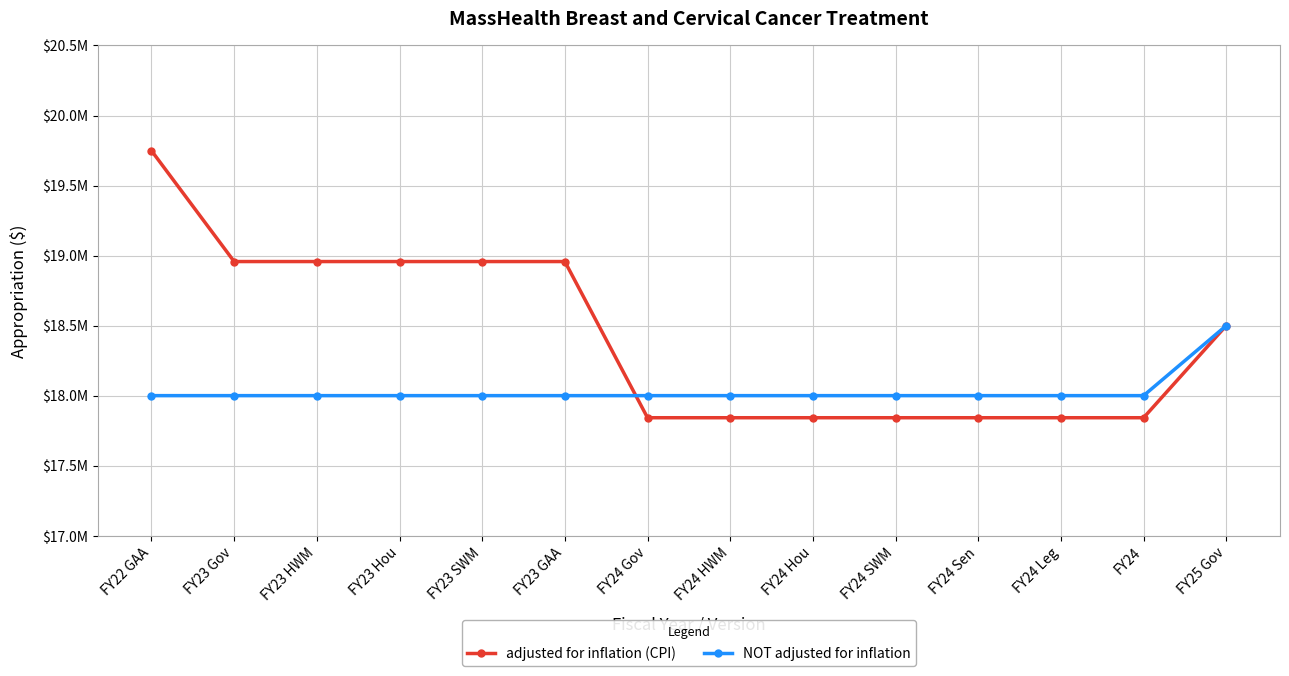

What is the greatest value displayed?

19748869